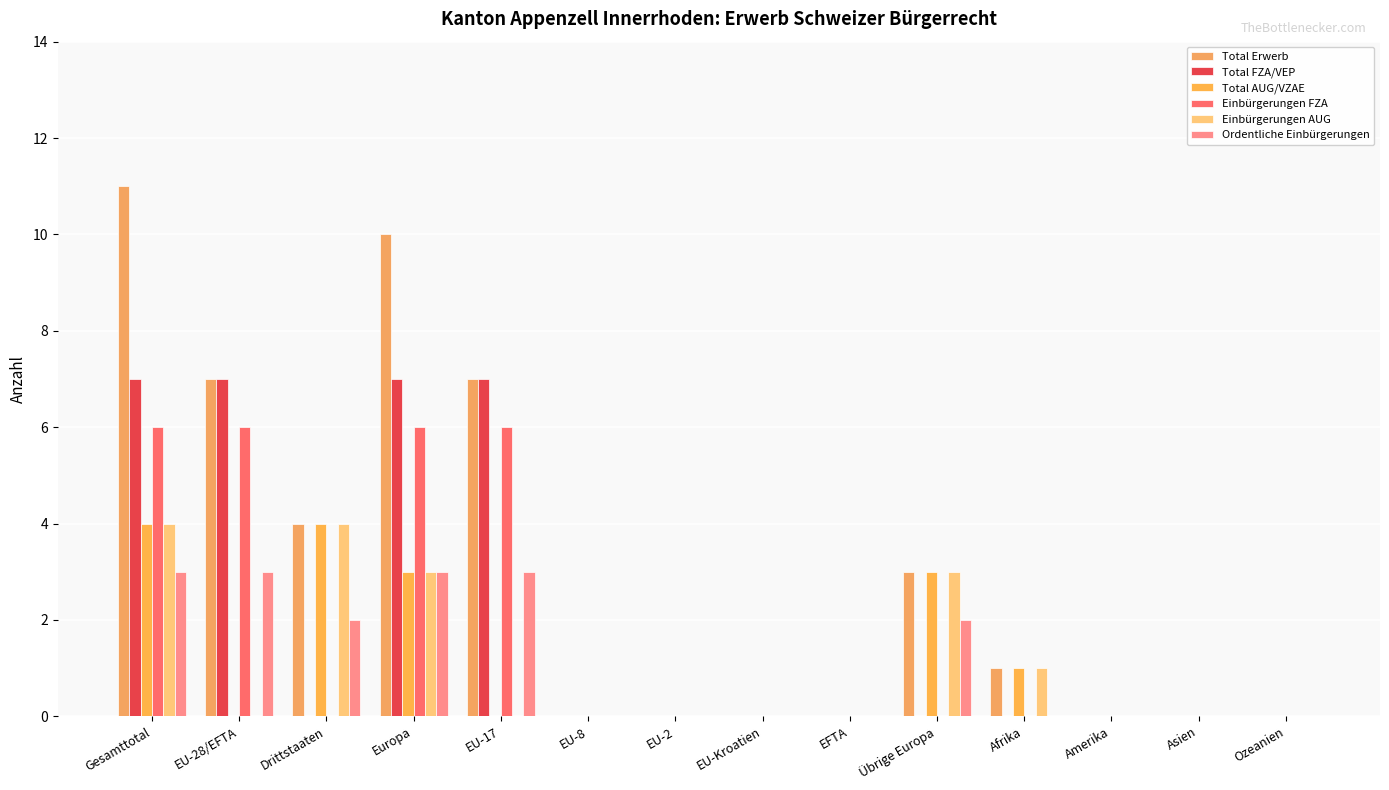

What are all the series names shown in the legend?

Total Erwerb, Total FZA/VEP, Total AUG/VZAE, Einbürgerungen FZA, Einbürgerungen AUG, Ordentliche Einbürgerungen